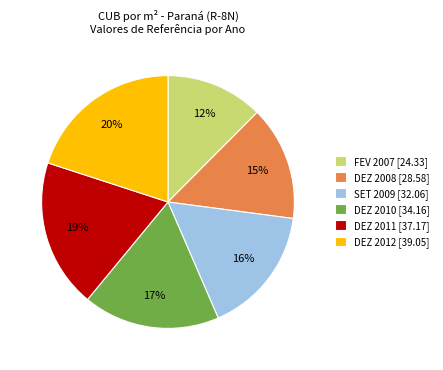

What is the largest slice in the pie chart?

DEZ 2012 [39.05]